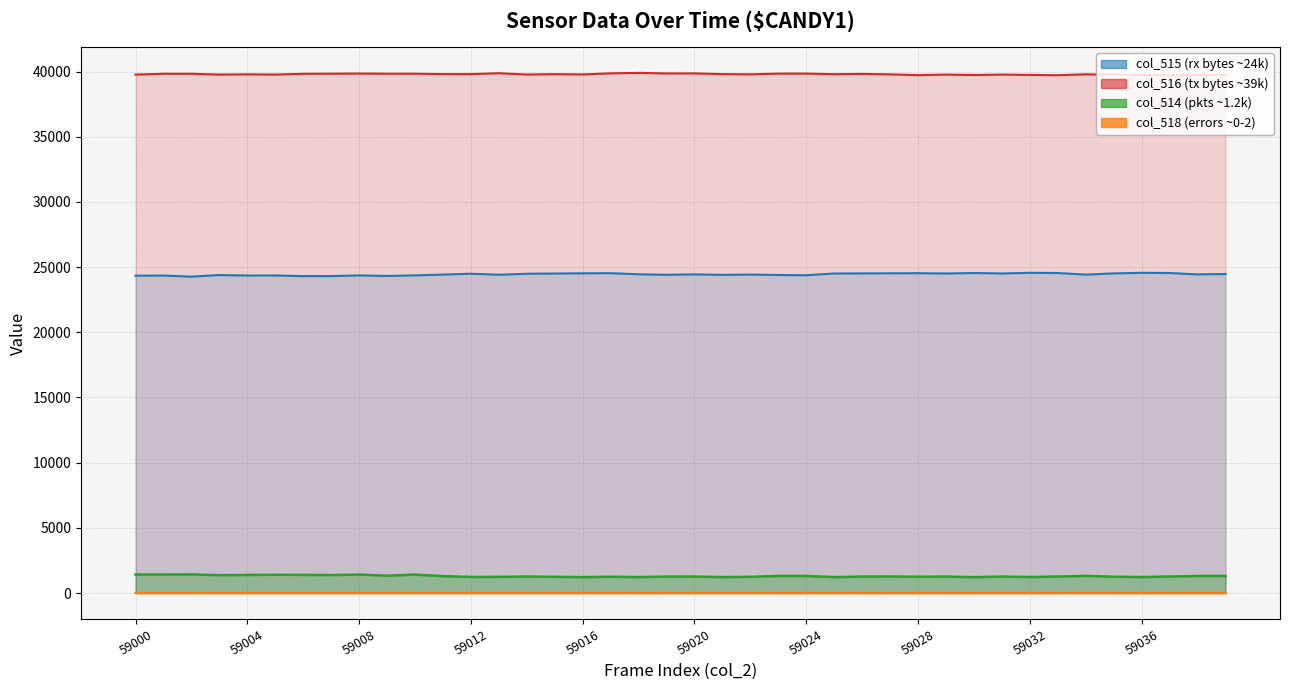

How many lines are shown in the chart?

4